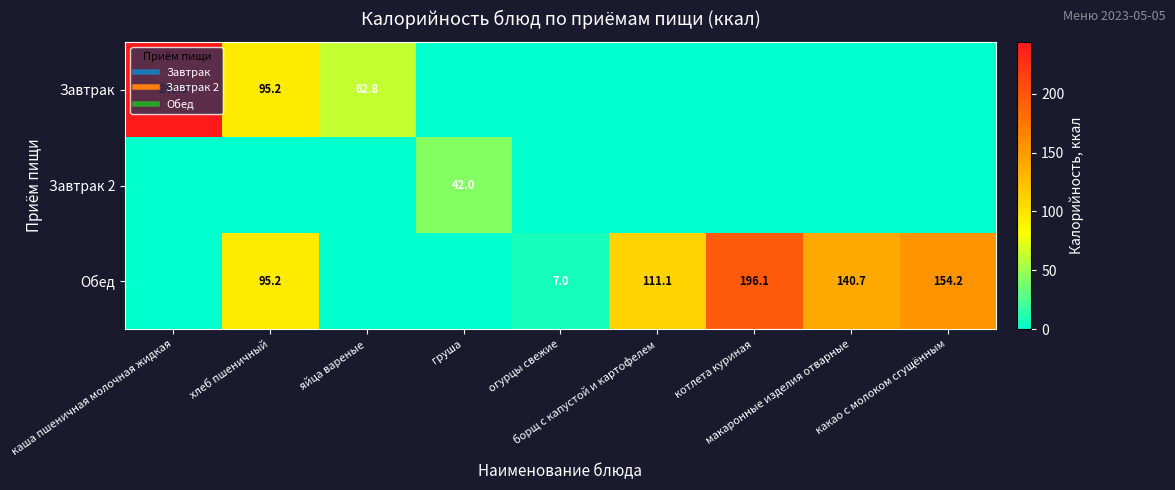

Between хлеб пшеничный and котлета куриная, which series saw the biggest shift?

Обед